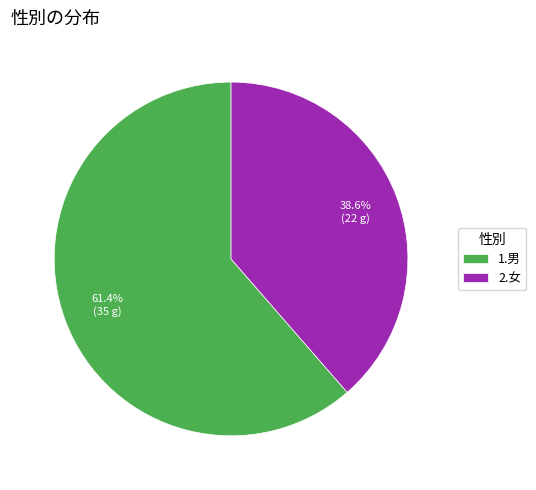

Is it true that 2.女 is 39% of the pie?

True